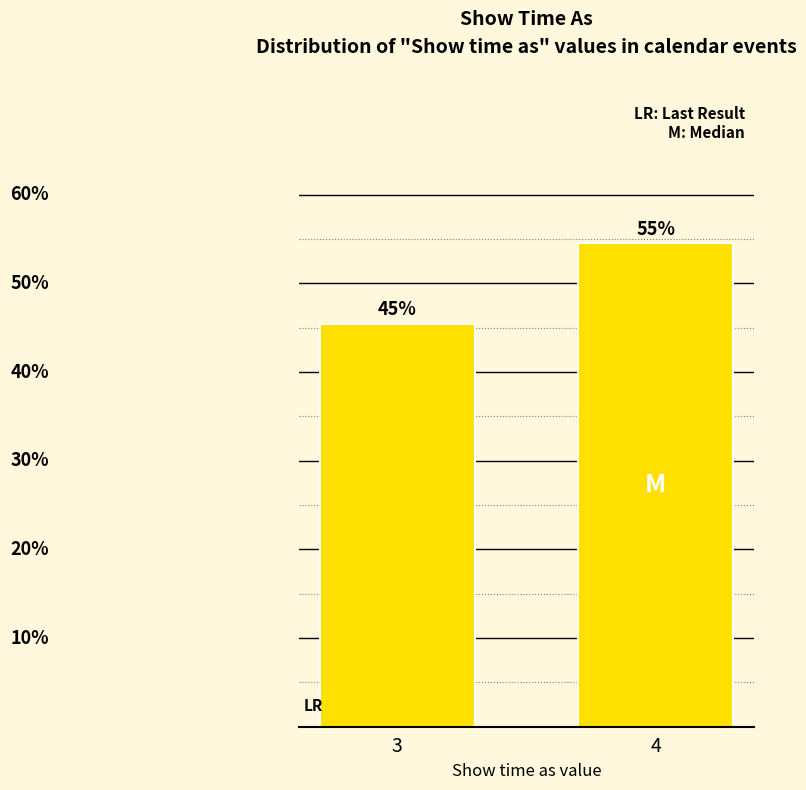

Are the bars horizontal?

No